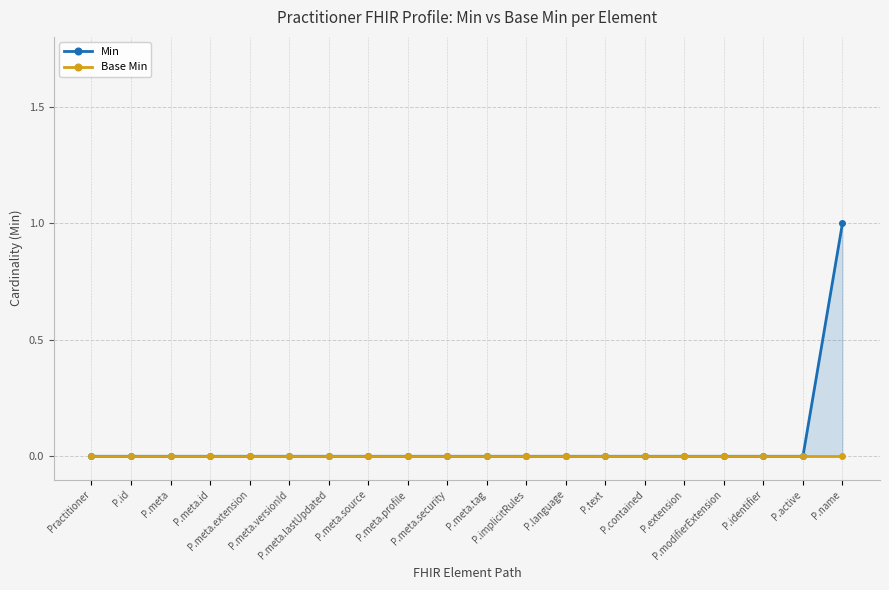

What are all the series names shown in the legend?

Min, Base Min